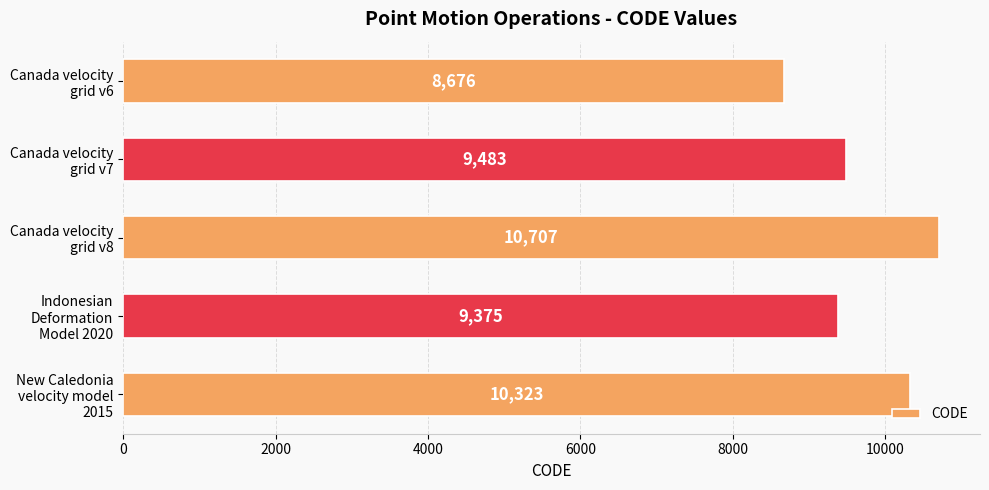

What is the sum of all values?

48564